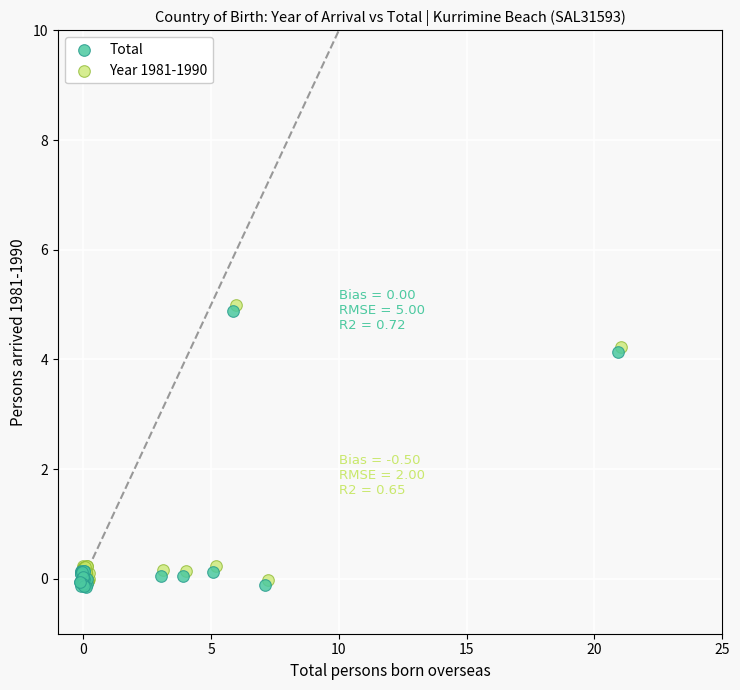

Which series contains the lowest Y value?

Total